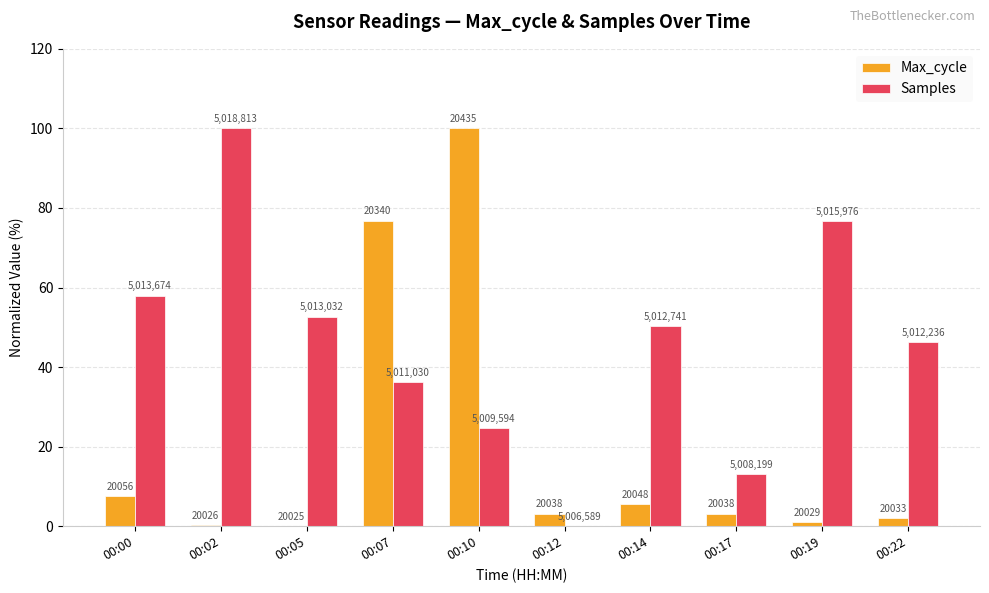

What is the total value across all series at 00:19?

77.8